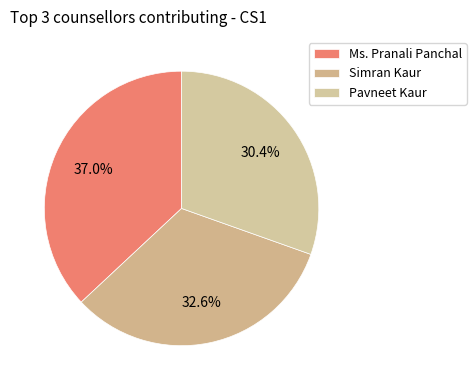

Combined, do Pavneet Kaur and Ms. Pranali Panchal account for over 50%?

Yes